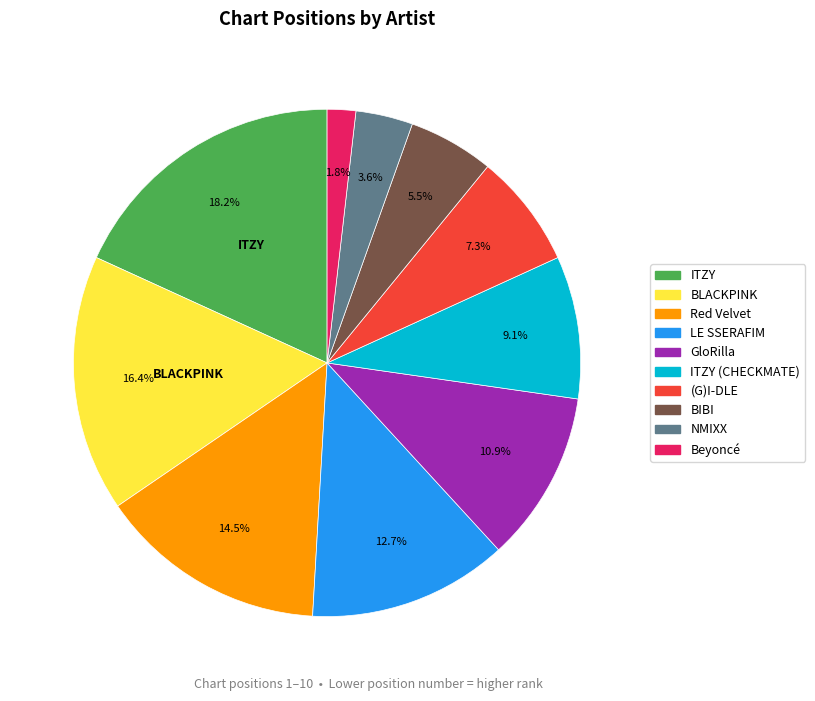

What percentage is NOT represented by LE SSERAFIM?

87.3%